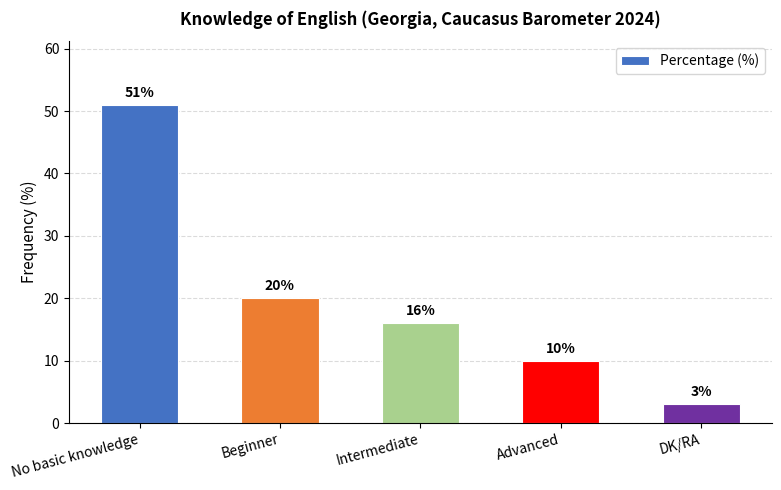

What is the sum of the values at DK/RA and Beginner?

23